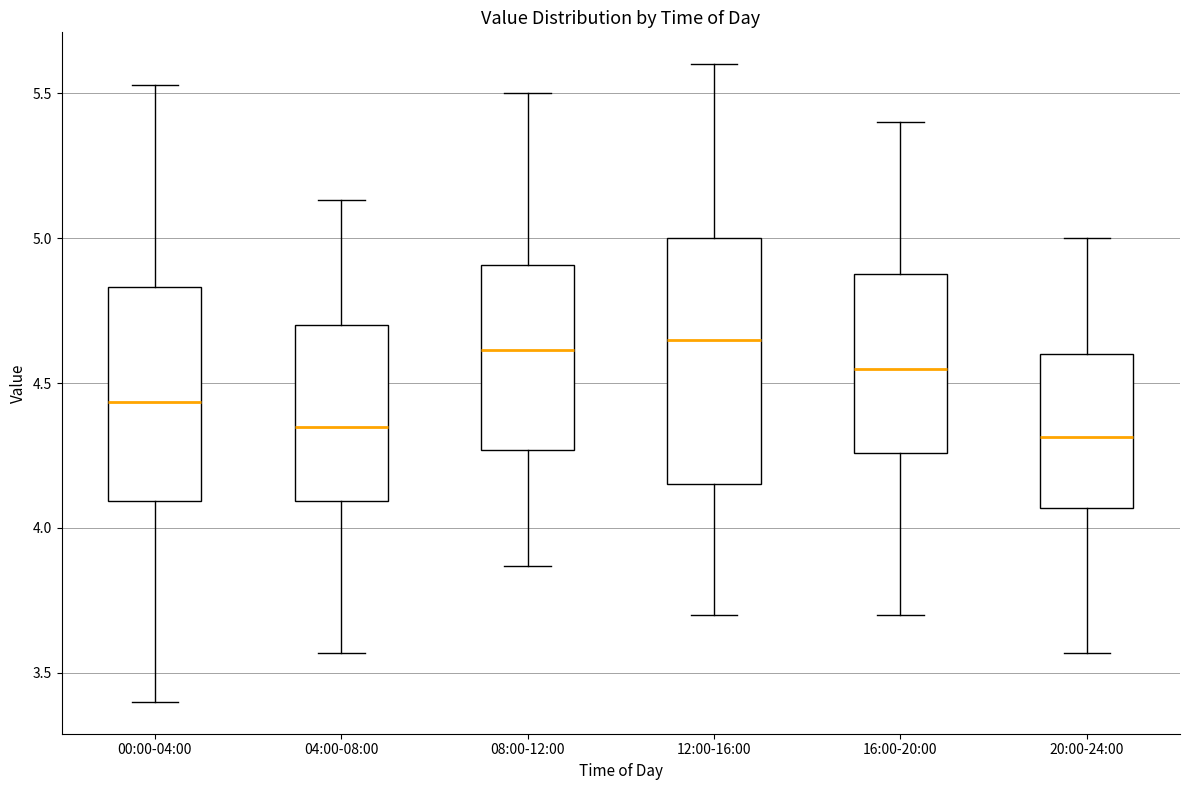

Reading left to right, read every box against the y-axis: the position of its median line, the range the box covers, and the ends of its whiskers. The values are not printed on the chart, so give them approximately, as read against the axis.

00:00-04:00: median 4.45, box 4.10 to 4.85, whiskers 3.40 to 5.55
04:00-08:00: median 4.35, box 4.10 to 4.70, whiskers 3.55 to 5.15
08:00-12:00: median 4.60, box 4.25 to 4.90, whiskers 3.85 to 5.50
12:00-16:00: median 4.65, box 4.15 to 5.00, whiskers 3.70 to 5.60
16:00-20:00: median 4.55, box 4.25 to 4.90, whiskers 3.70 to 5.40
20:00-24:00: median 4.30, box 4.05 to 4.60, whiskers 3.55 to 5.00